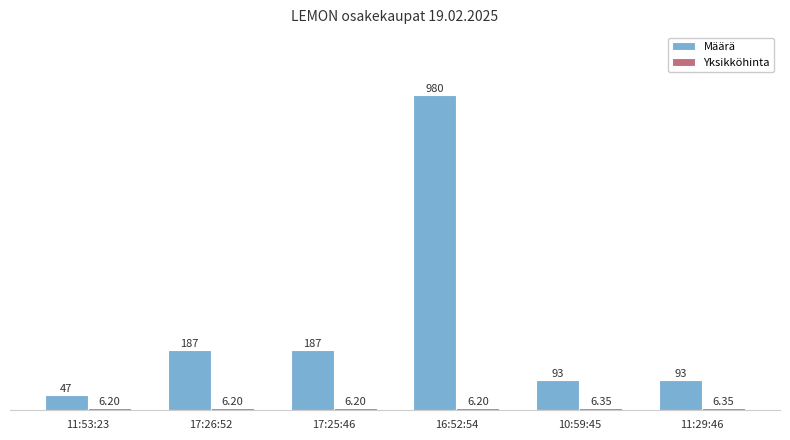

Between 16:52:54 and 10:59:45, which series saw the biggest shift?

Määrä